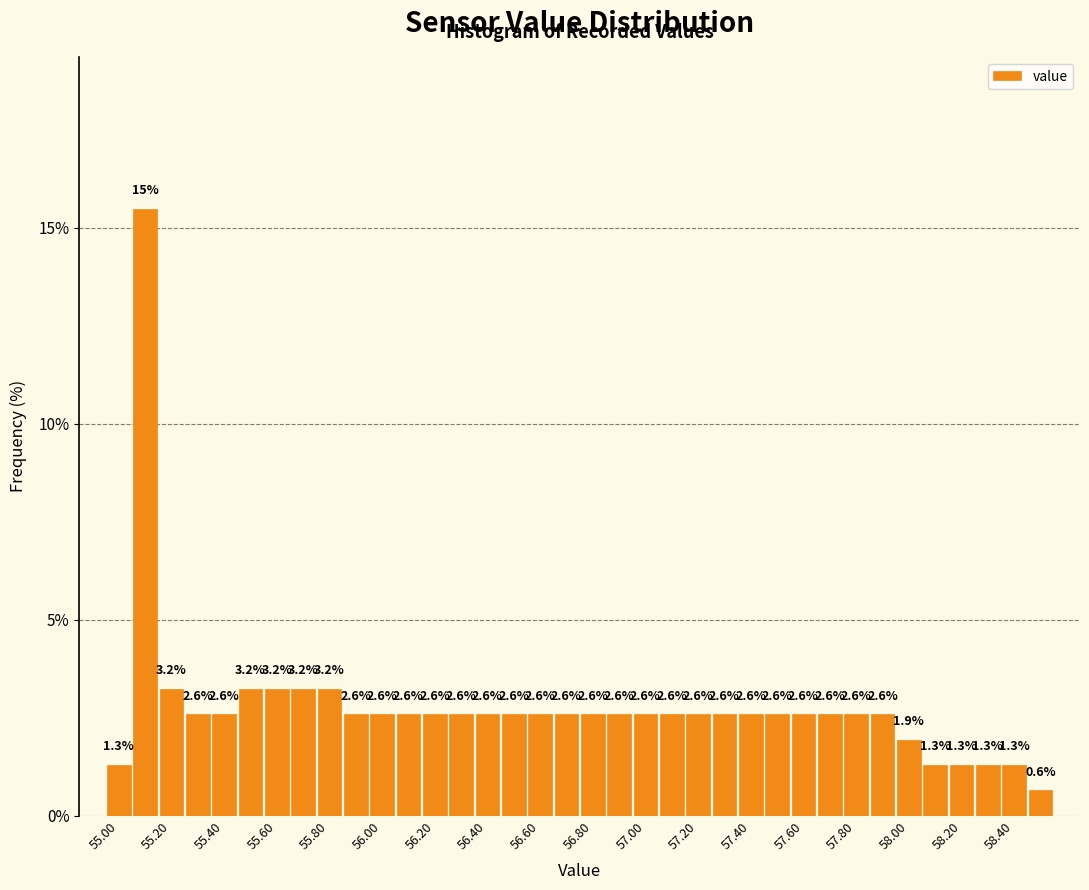

Which range on the x-axis has the tallest bar?

55.05 to 55.15